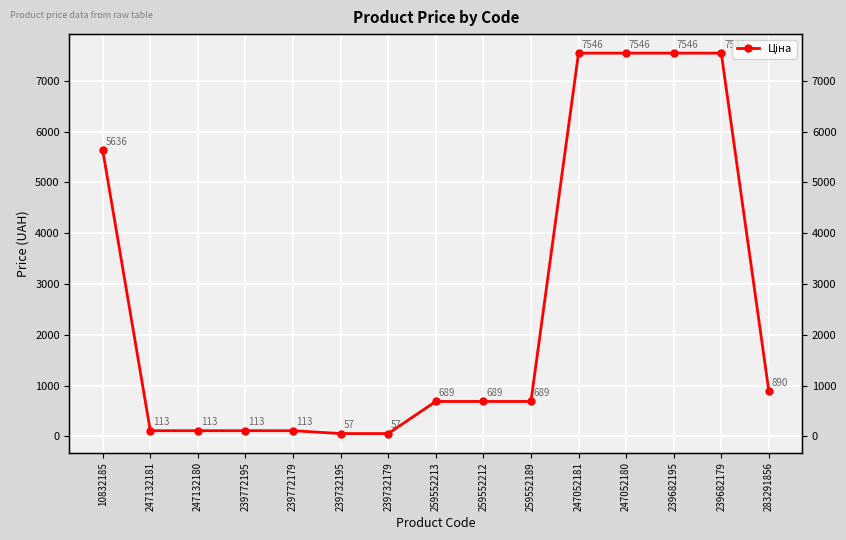

Count the number of categories in the chart.

15